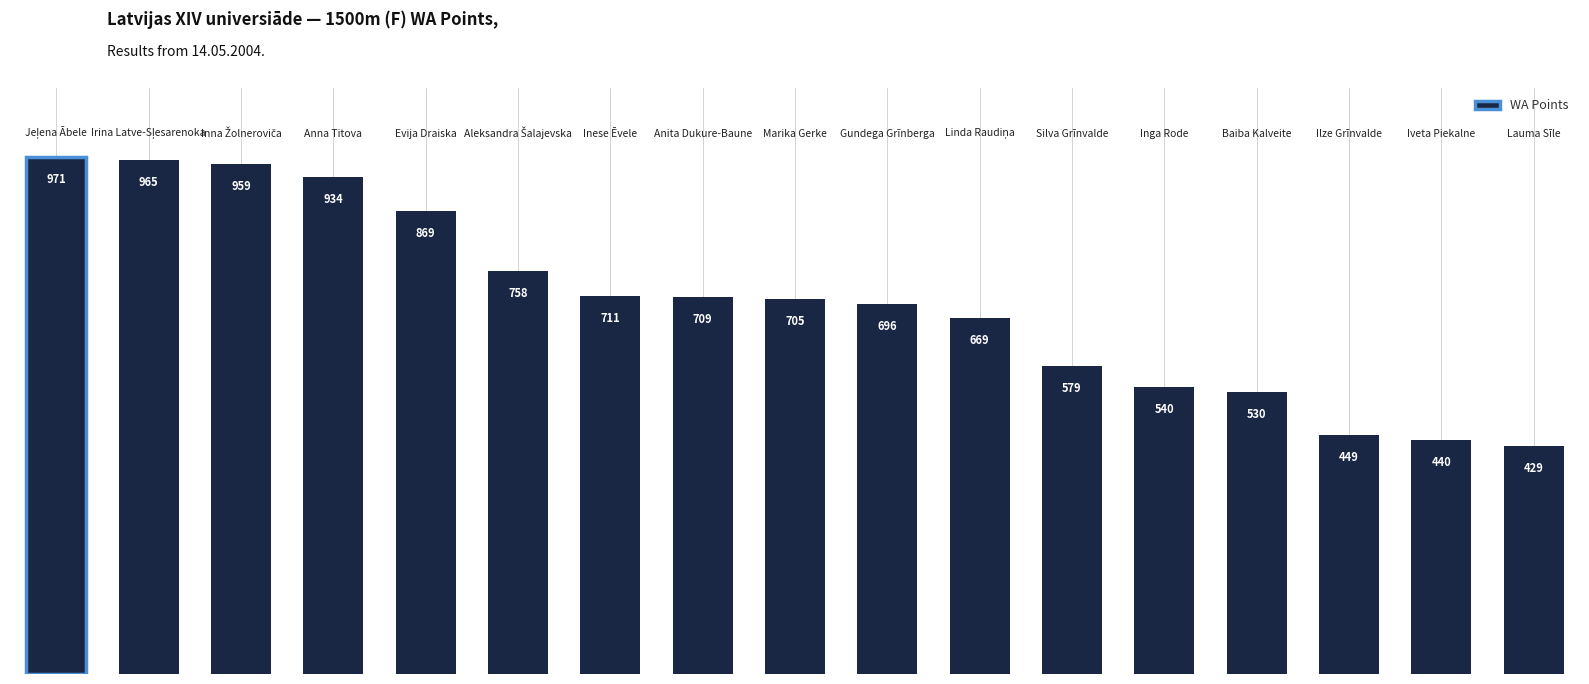

What is the value of the 12th bar from the left?

579